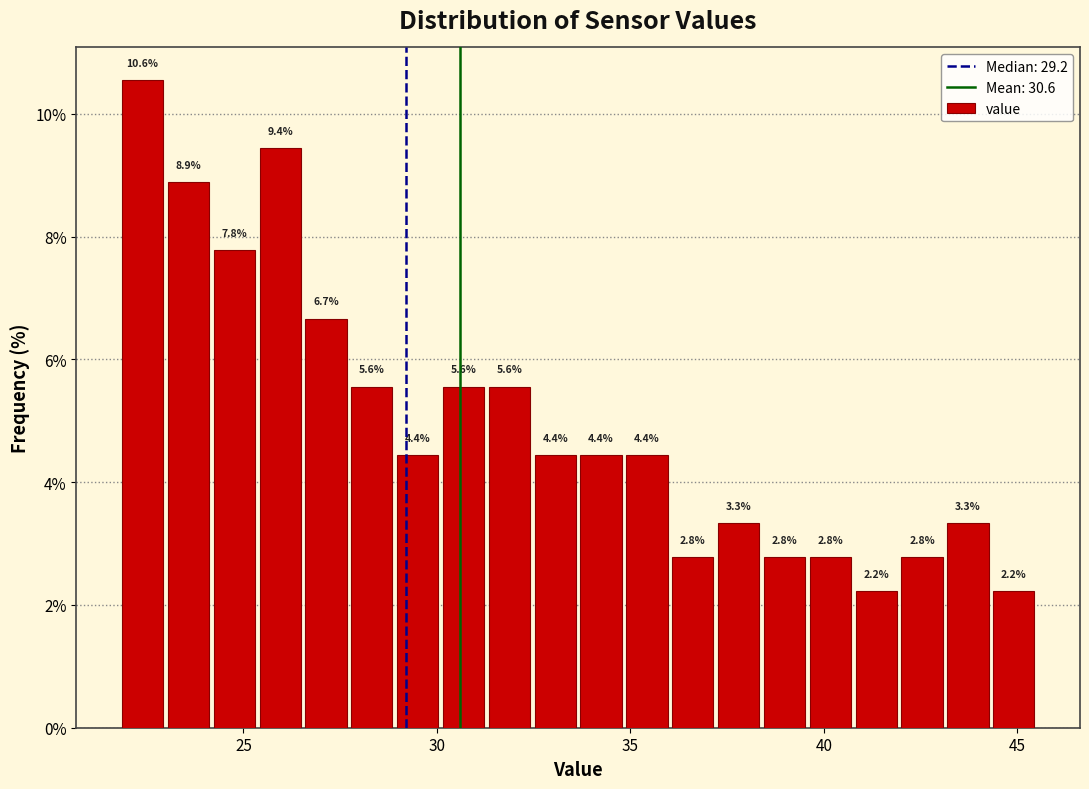

Read against the x-axis, roughly where is the centre of the tallest bar?

22.5